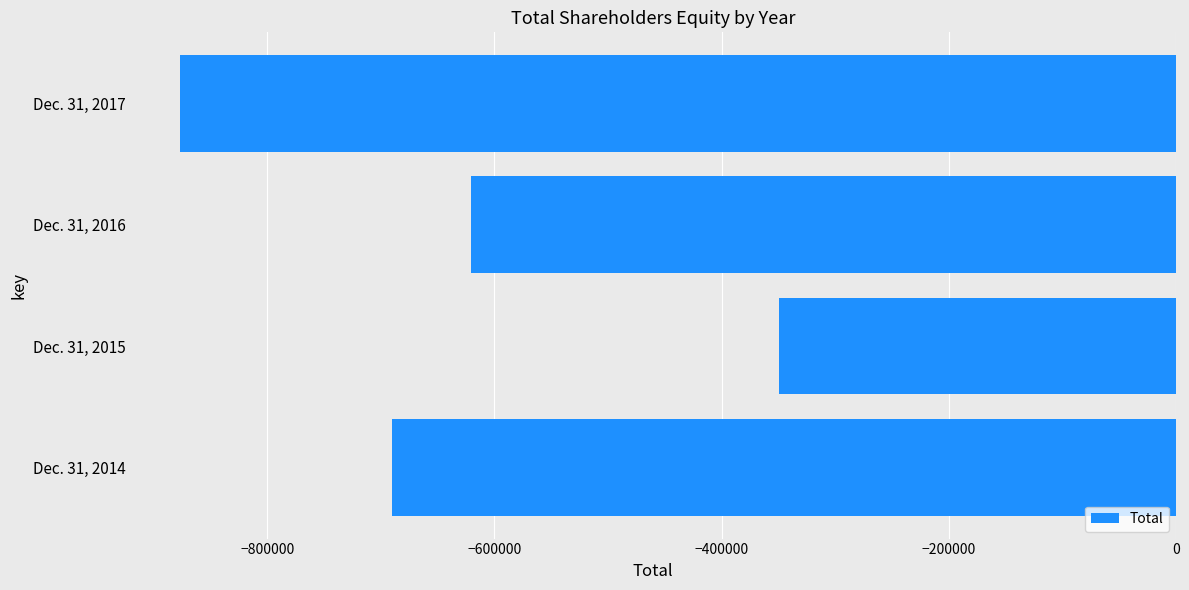

How many data points are above -620555?

1